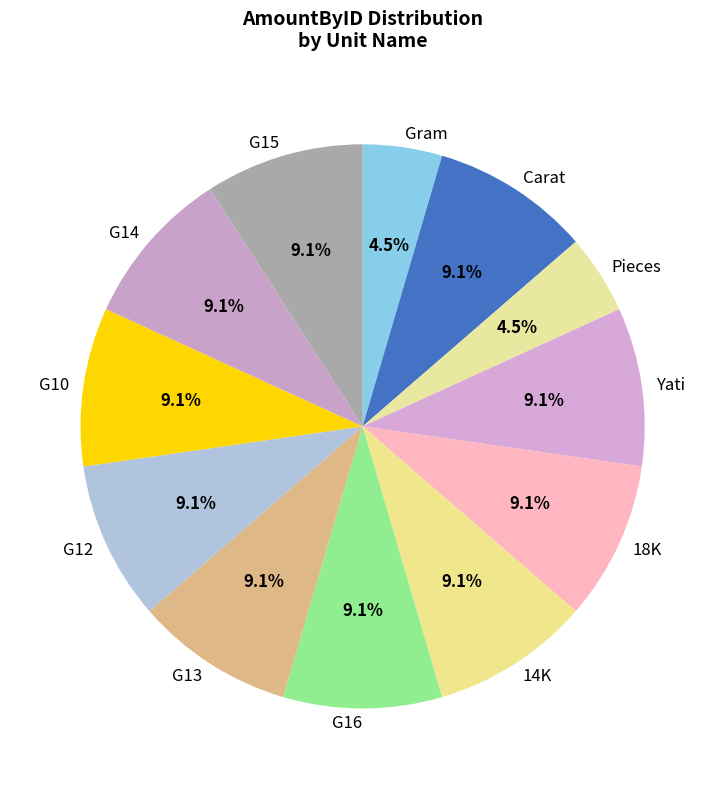

Approximately how many times larger is the value at Pieces compared to G13?

0.5